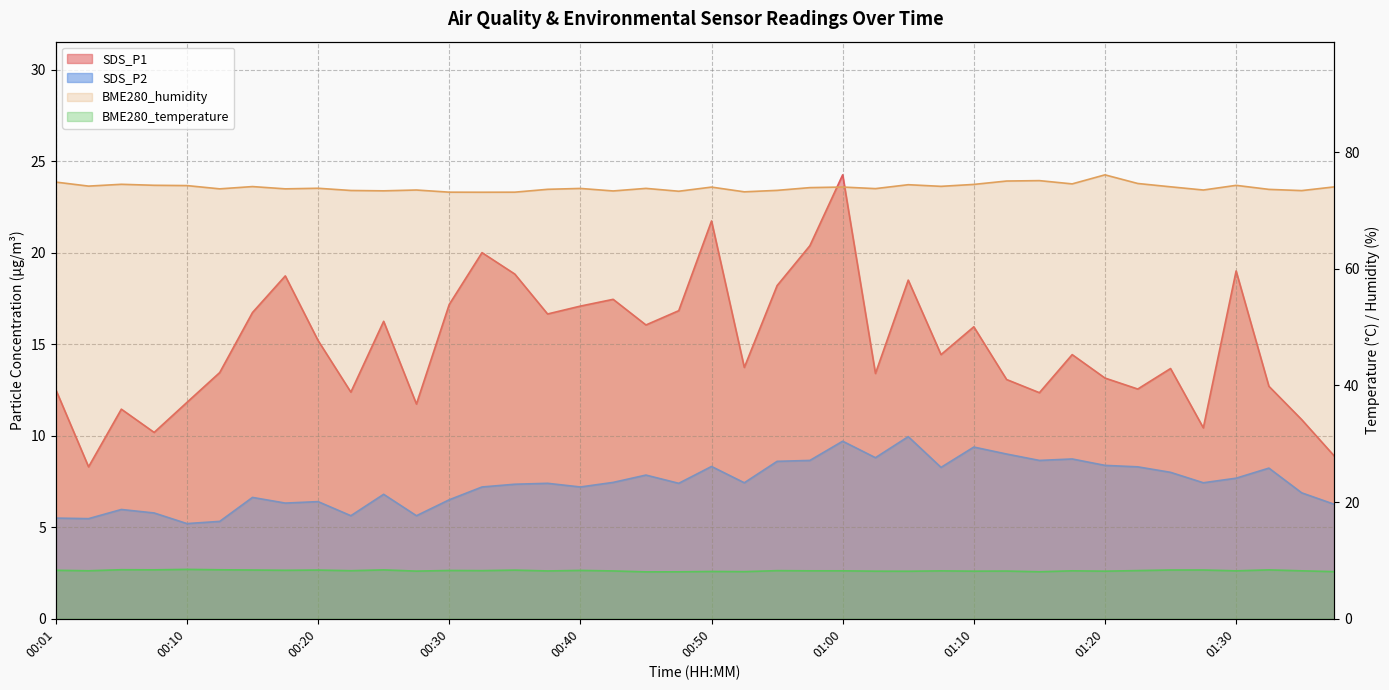

The value of BME280_humidity at 01:32 is 73.6. True or false?

True